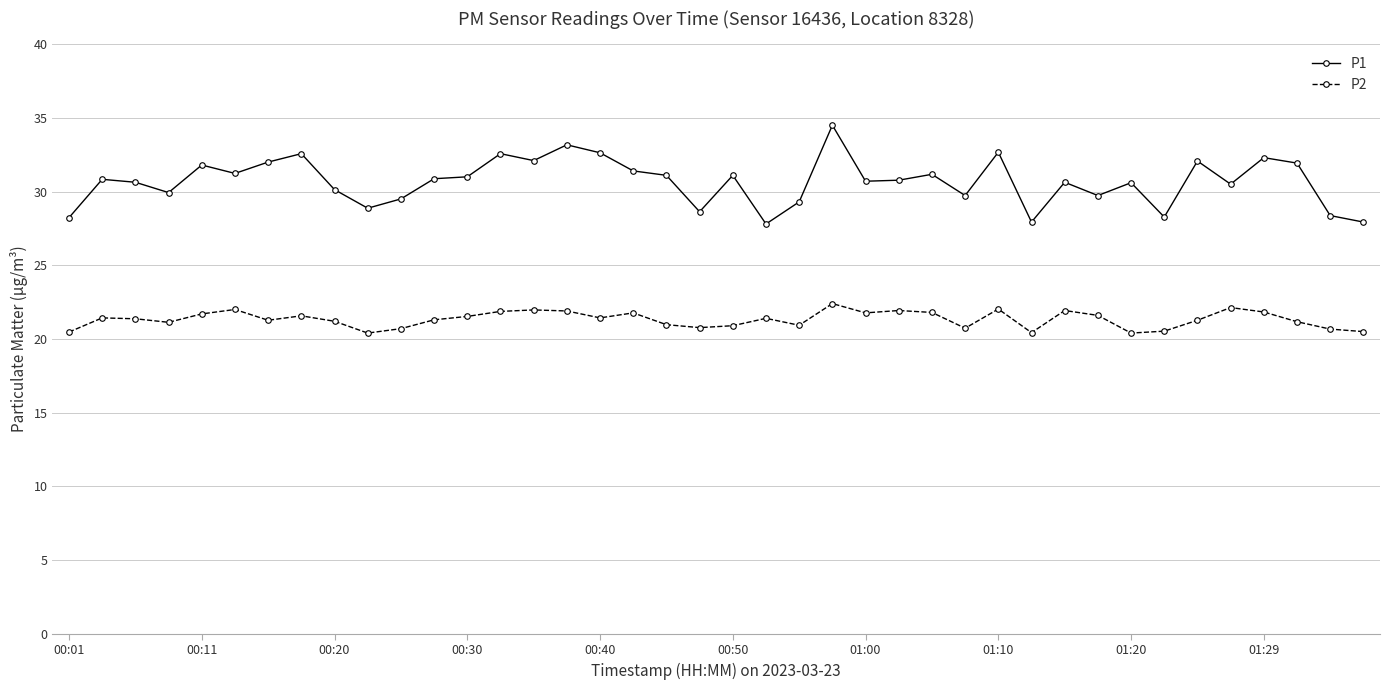

What is the maximum value for P2?

22.4